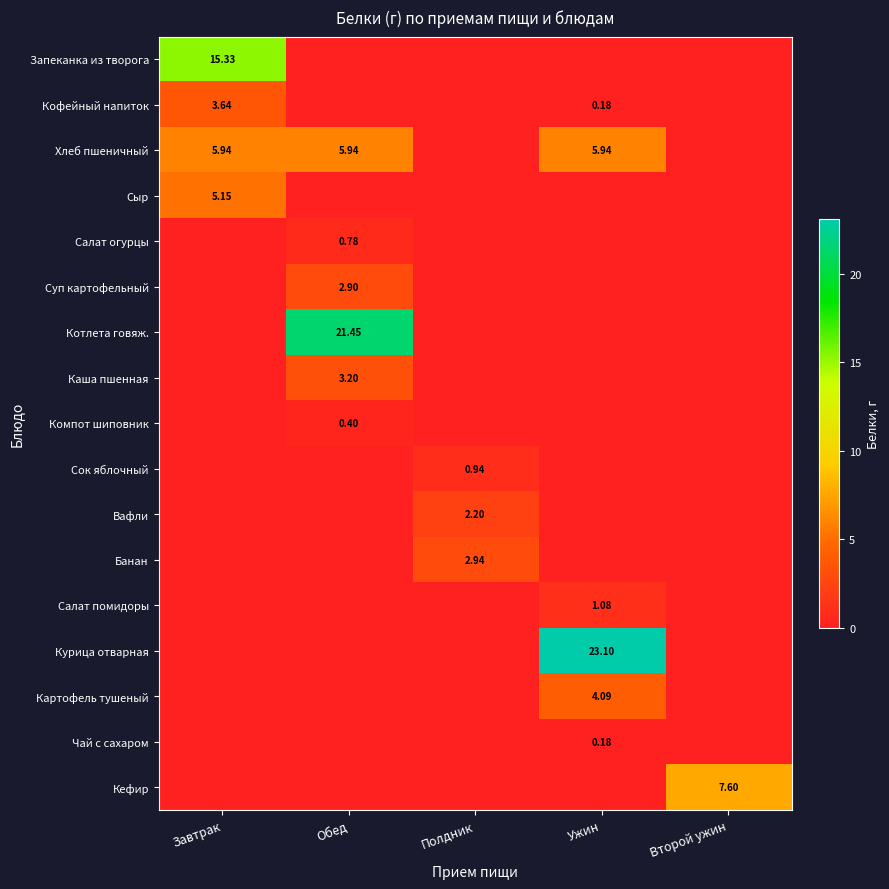

What is the sum of the Вафли values at Обед and Полдник?

2.2